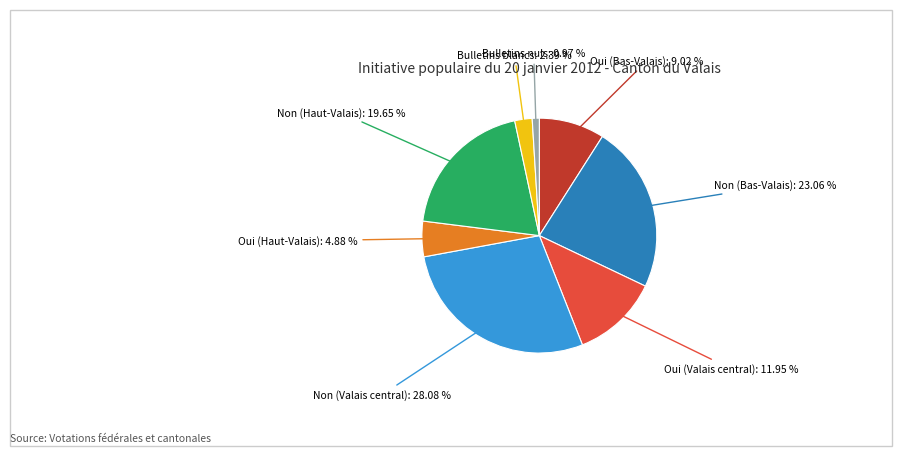

Does any single category account for the majority?

No